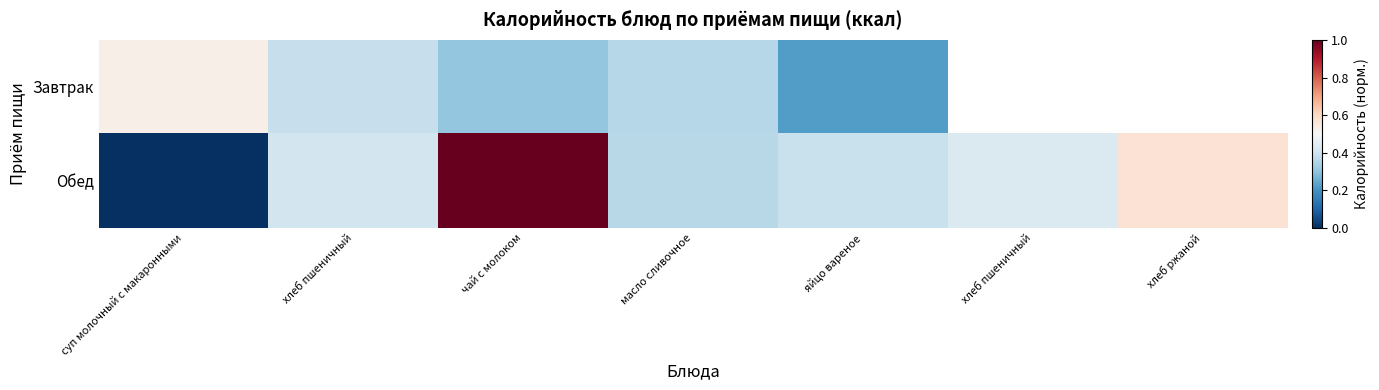

At which category is the sum across all series the highest?

чай с молоком